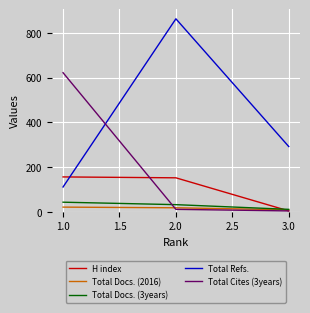

What is the maximum value shown in the chart?

863